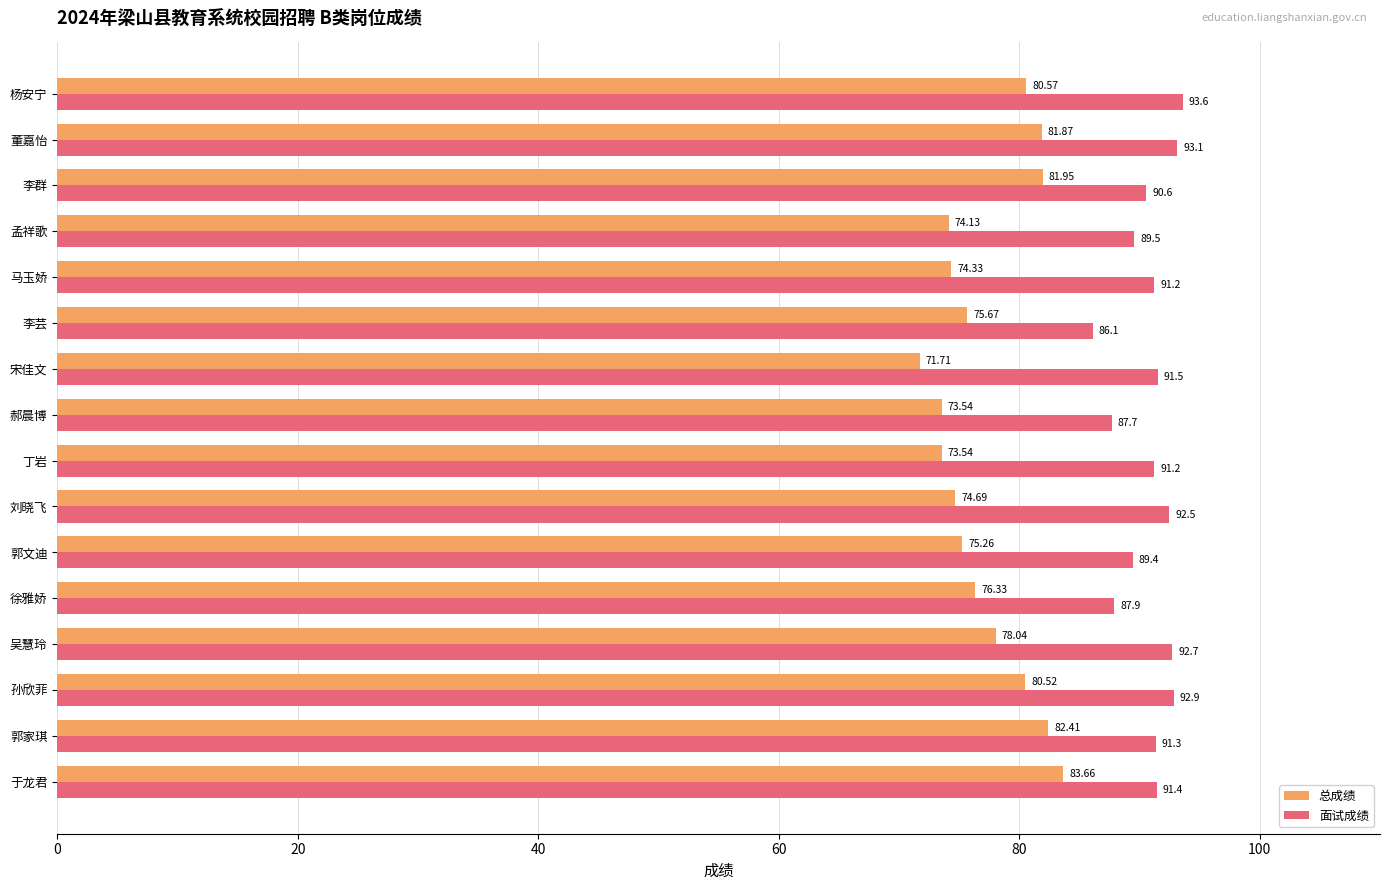

What is the difference between the highest and lowest values at 宋佳文?

19.8